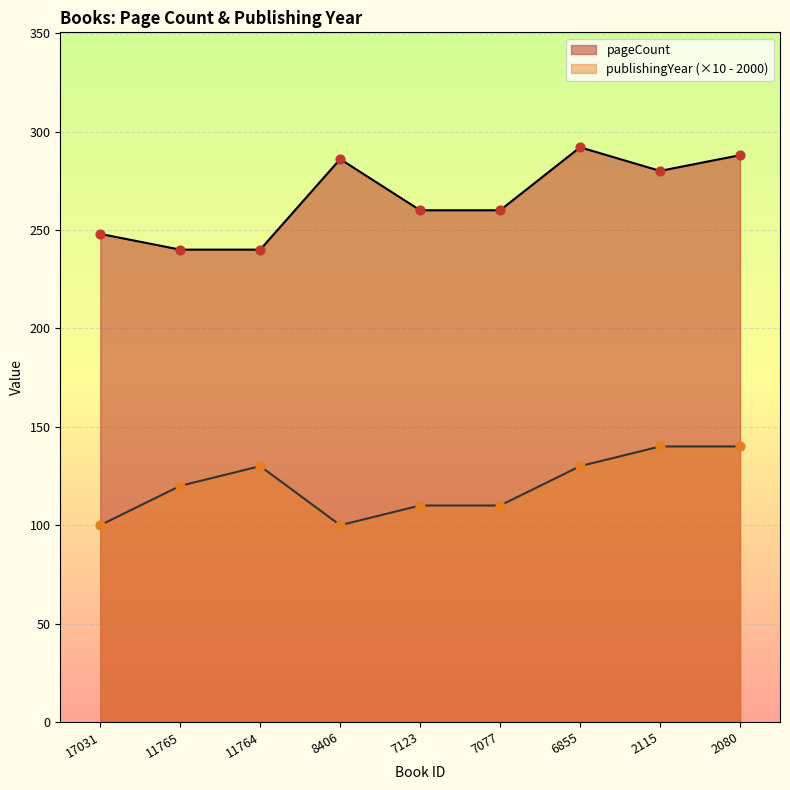

Which series contains the lowest Y value?

publishingYear